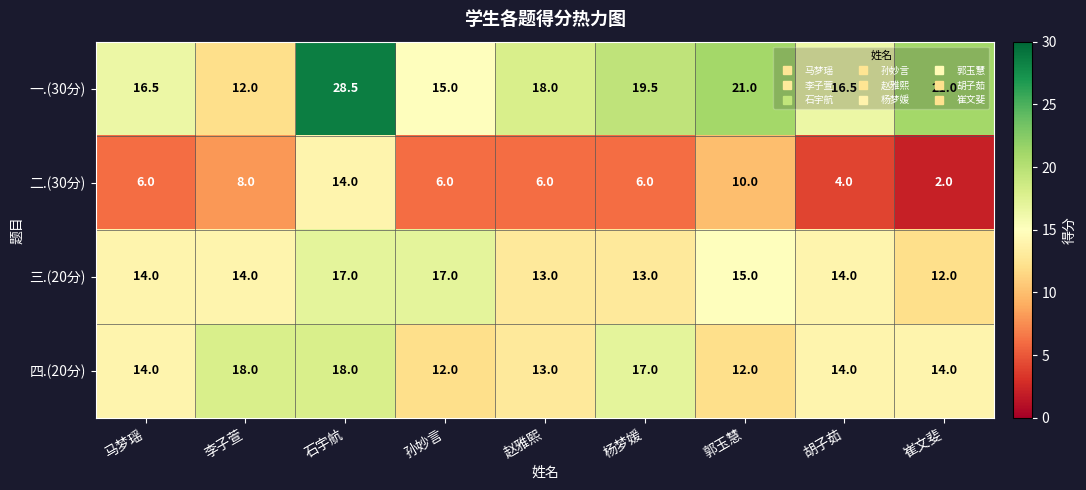

What is the sum of all 二.(30分) values?

62.0